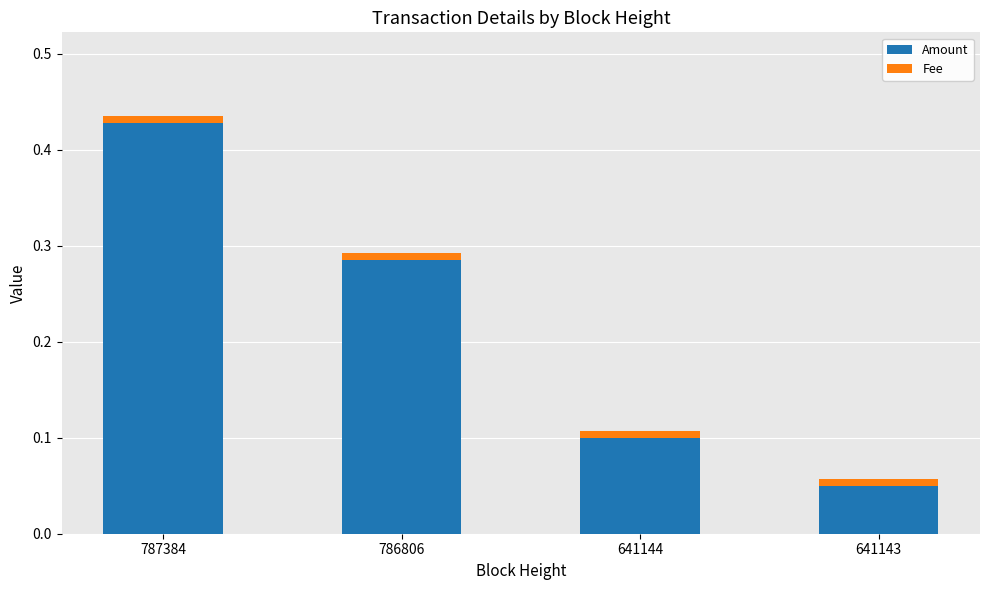

The Amount series shows 0.1 at 641143. True or false?

True